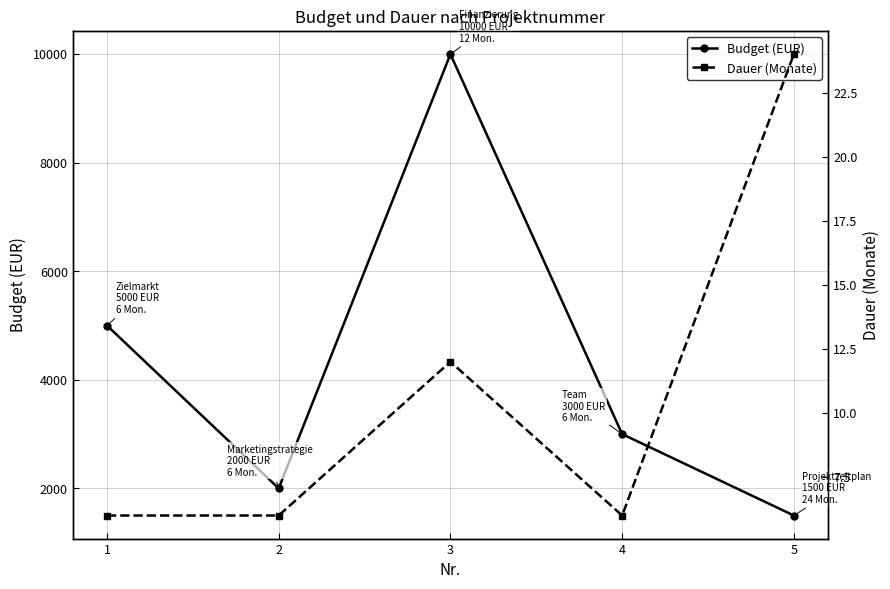

What is the value of the Budget (EUR) point at the 3rd from the left?

10000